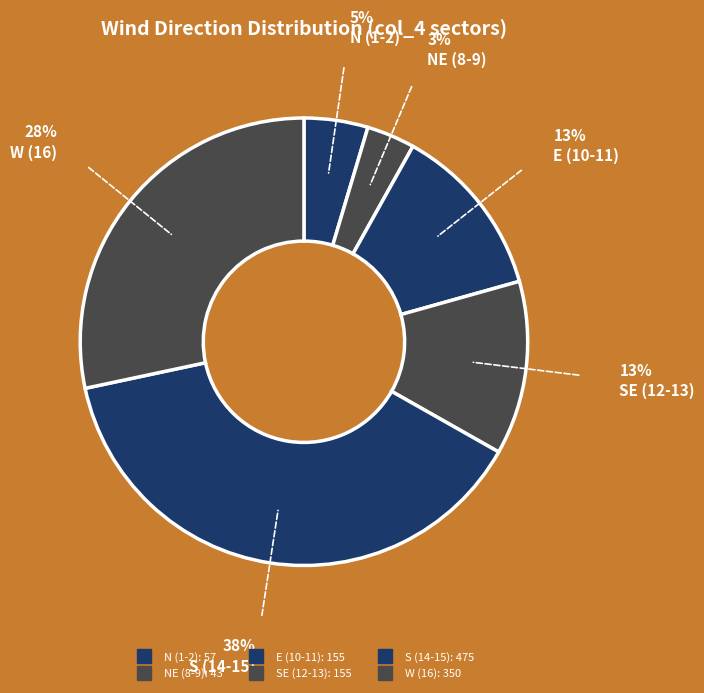

How many segments does this pie chart have?

6